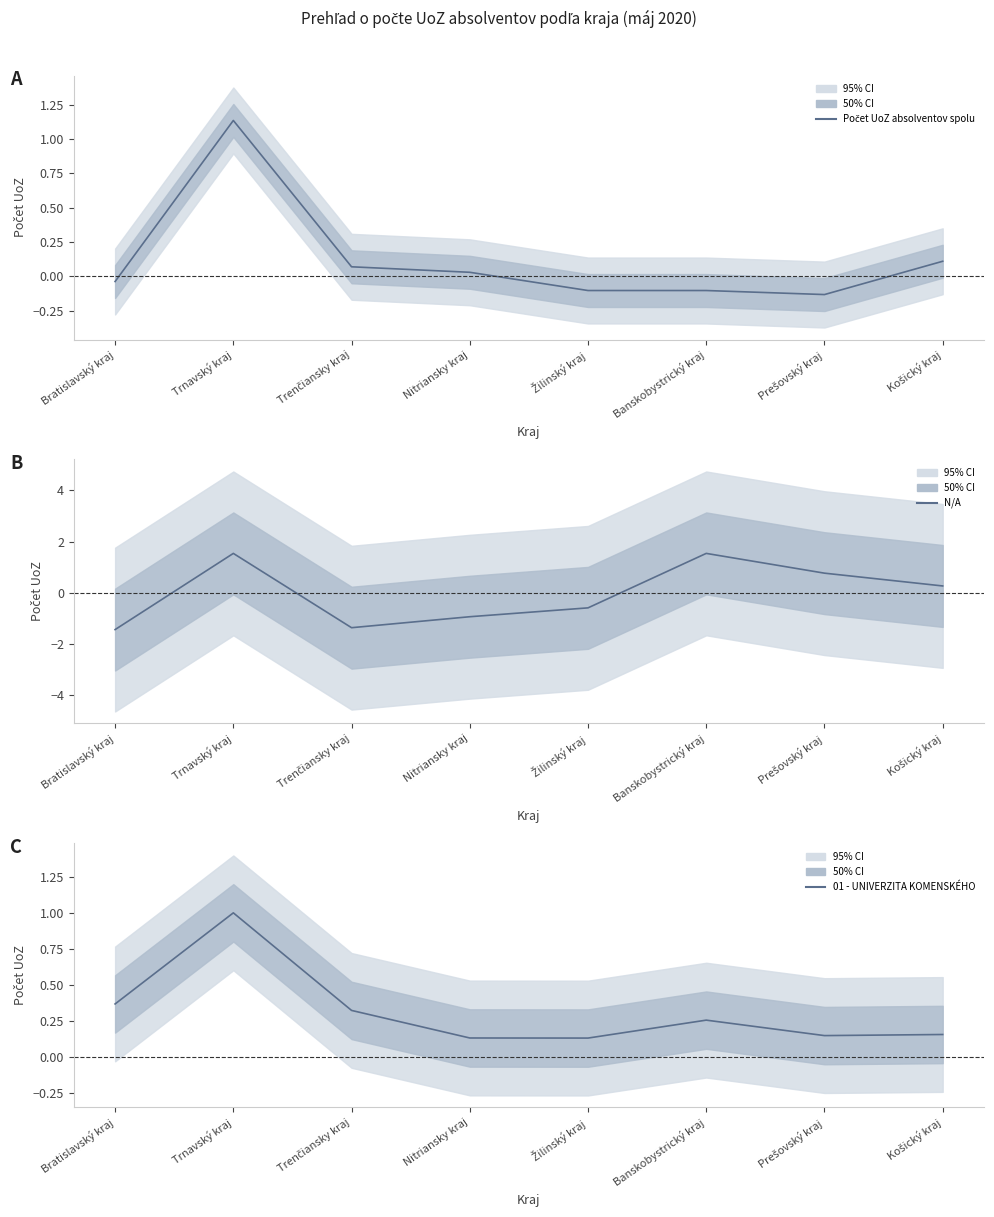

What is the total value across all series at Žilinský kraj?

-0.6